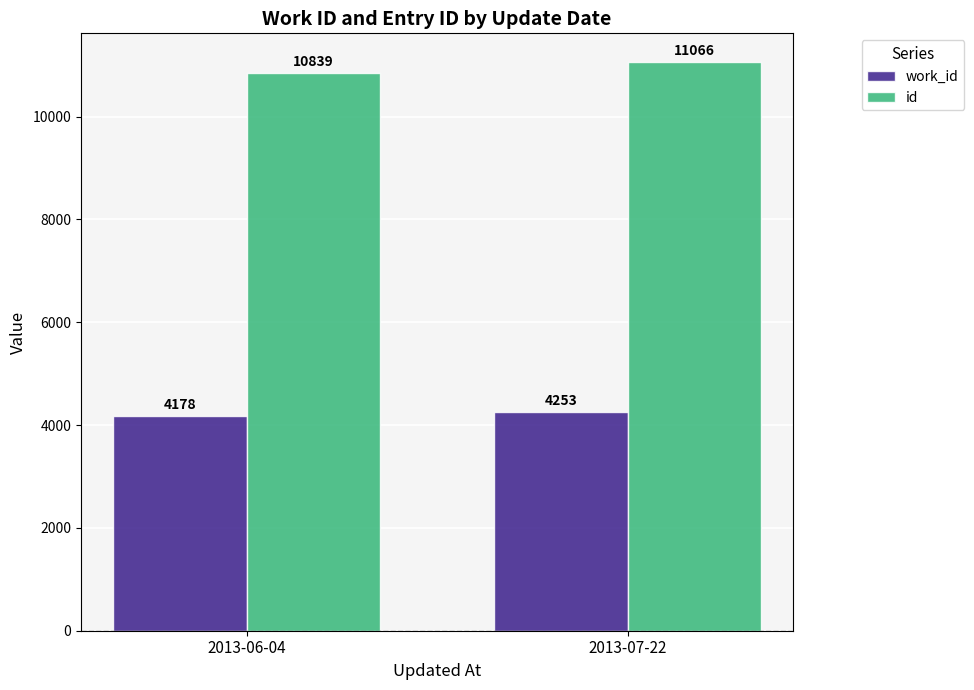

Reading left to right, what are all the values shown in this chart?

work_id: 4178	4253
id: 10839	11066